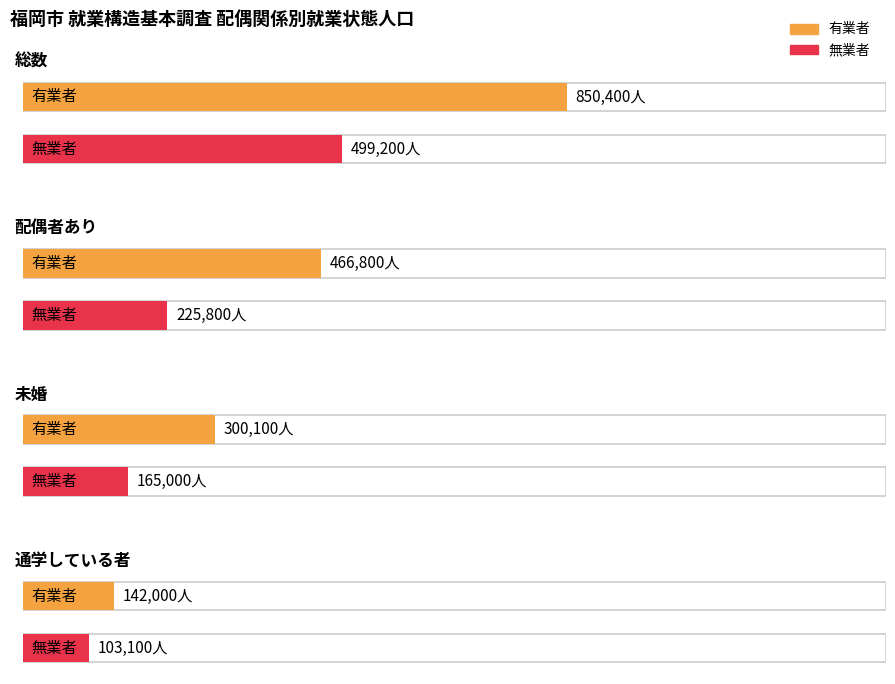

Count the number of data series in this chart.

2